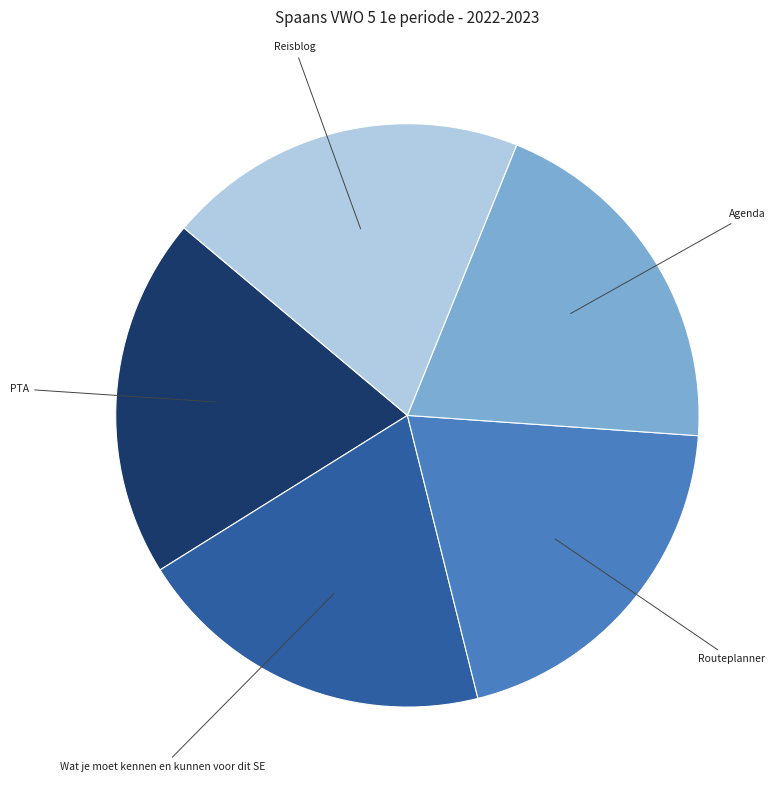

Count the number of slices in the pie.

5